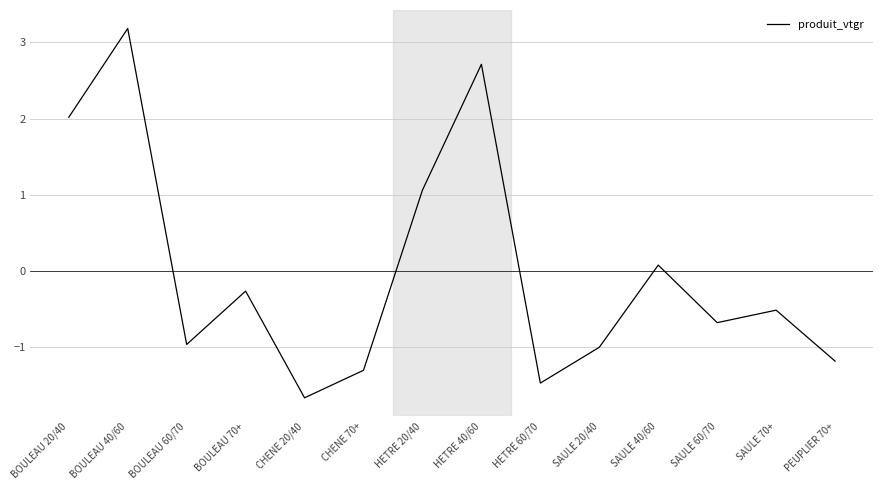

How many series are shown in this chart?

1